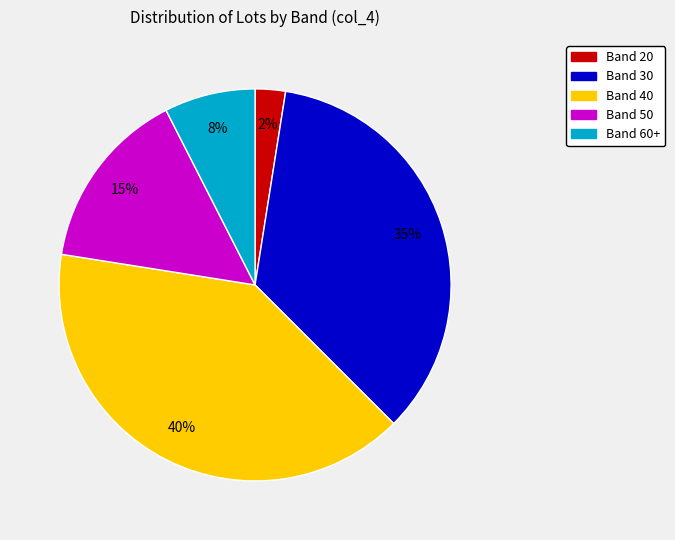

Combined, do Band 30 and Band 20 account for over 50%?

No